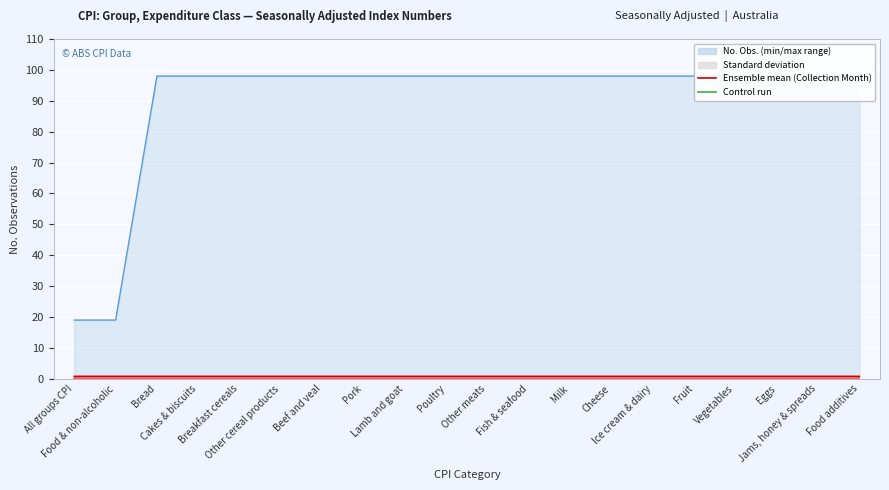

What is the maximum value shown in the chart?

98